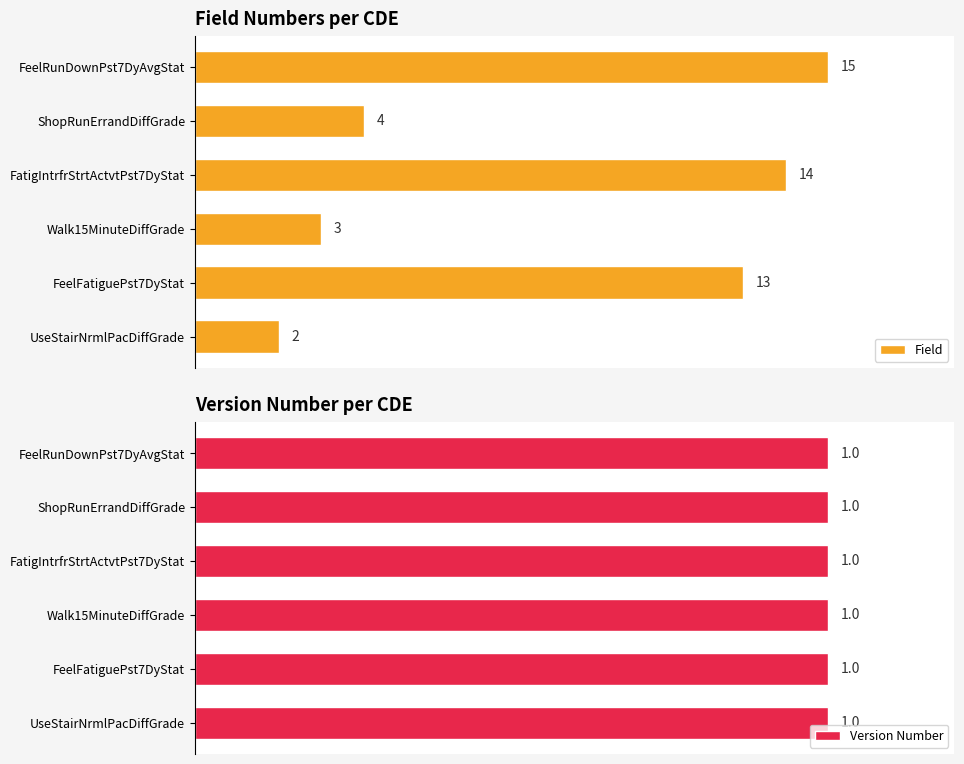

Rank the categories by Field value from lowest to highest.

UseStairNrmlPacDiffGrade, Walk15MinuteDiffGrade, ShopRunErrandDiffGrade, FeelFatiguePst7DyStat, FatigIntrfrStrtActvtPst7DyStat, FeelRunDownPst7DyAvgStat